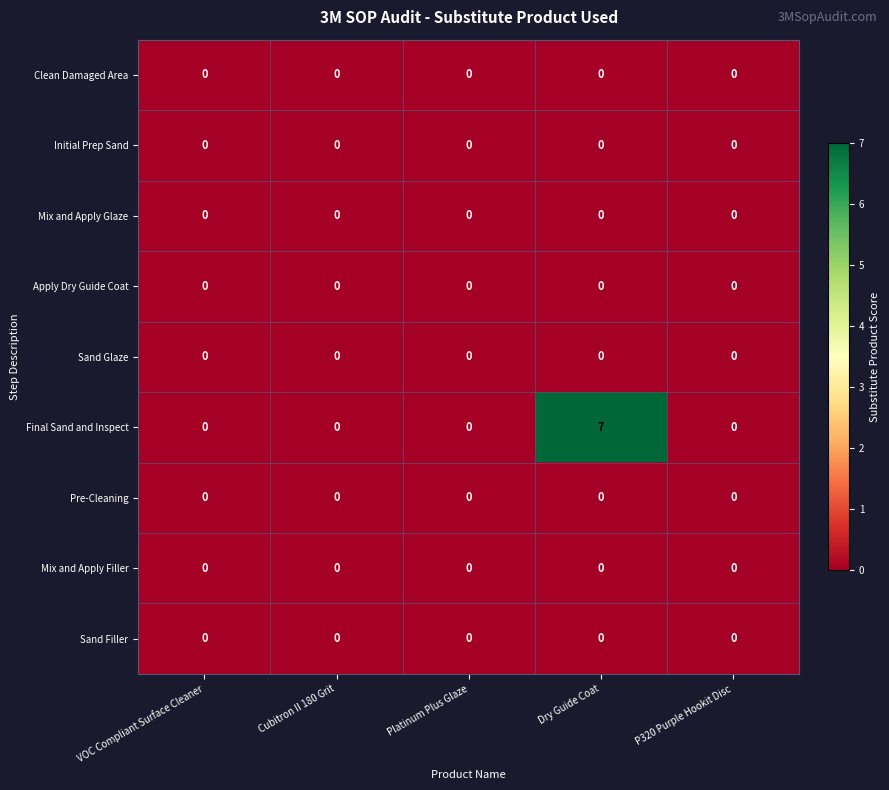

What is the greatest value displayed?

7